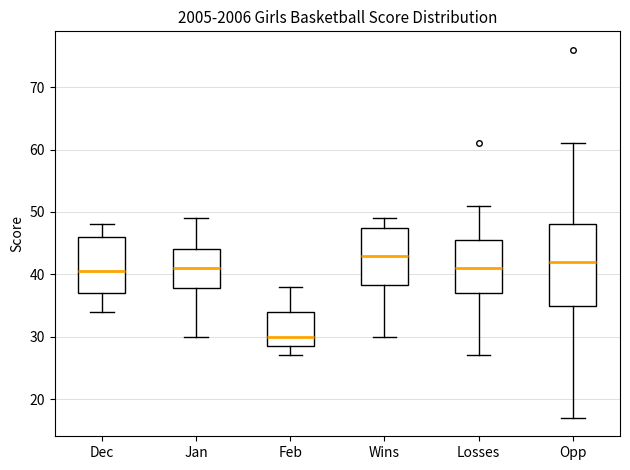

Reading left to right, transcribe this box plot: for each box, give where its median line is, the range the box spans, and where its two whiskers end, as read against the y-axis. The values are not printed on the chart, so give them approximately, as read against the axis.

Dec: median 41, box 37 to 46, whiskers 34 to 48
Jan: median 41, box 38 to 44, whiskers 30 to 49
Feb: median 30, box 29 to 34, whiskers 27 to 38
Wins: median 43, box 38 to 48, whiskers 30 to 49
Losses: median 41, box 37 to 46, whiskers 27 to 51
Opp: median 42, box 35 to 48, whiskers 17 to 61